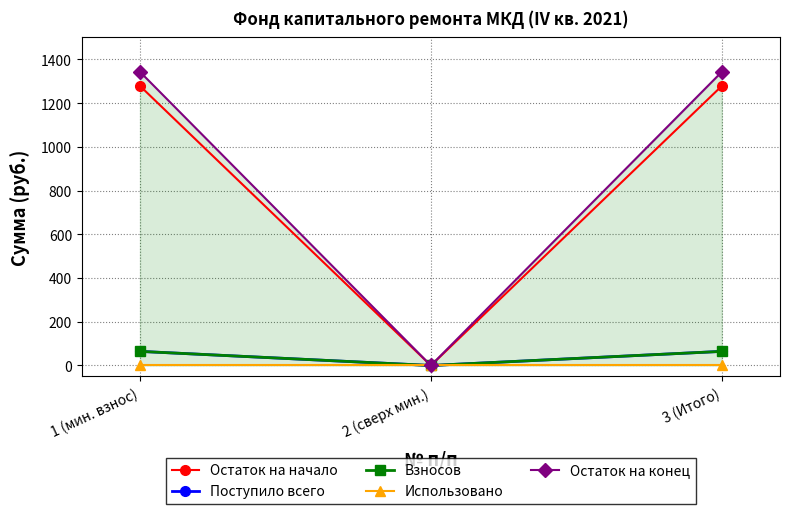

List the series in order of their peak value, highest first.

Остаток на конец, Остаток на начало, Поступило всего, Взносов, Использовано